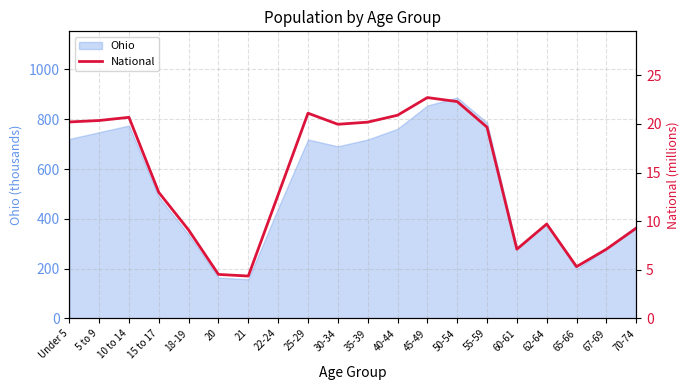

True or false: the data shows 17.6 at 15 to 17.

False